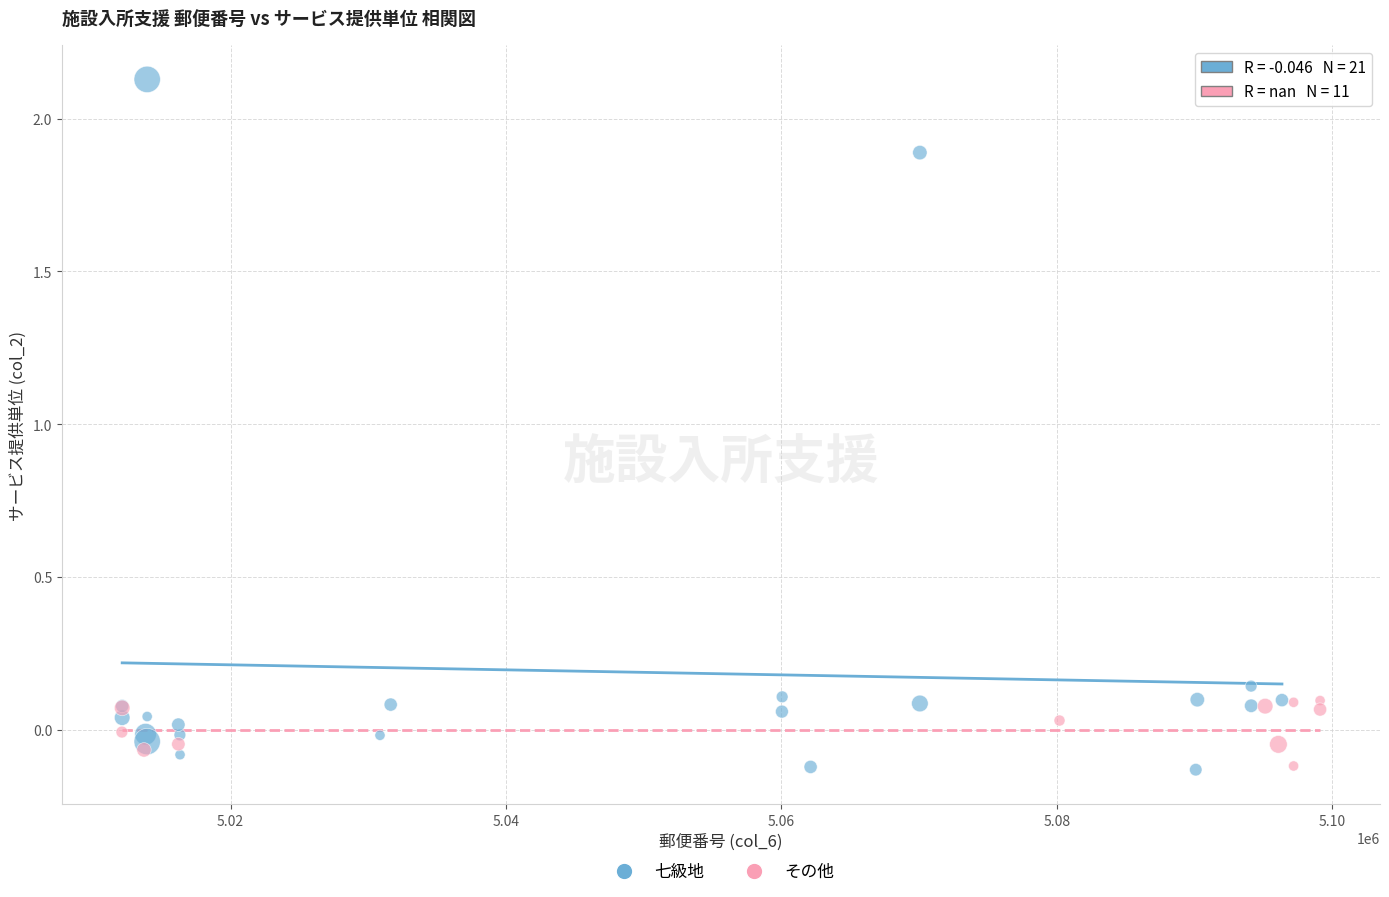

Which series has the largest Y range (max minus min)?

七級地